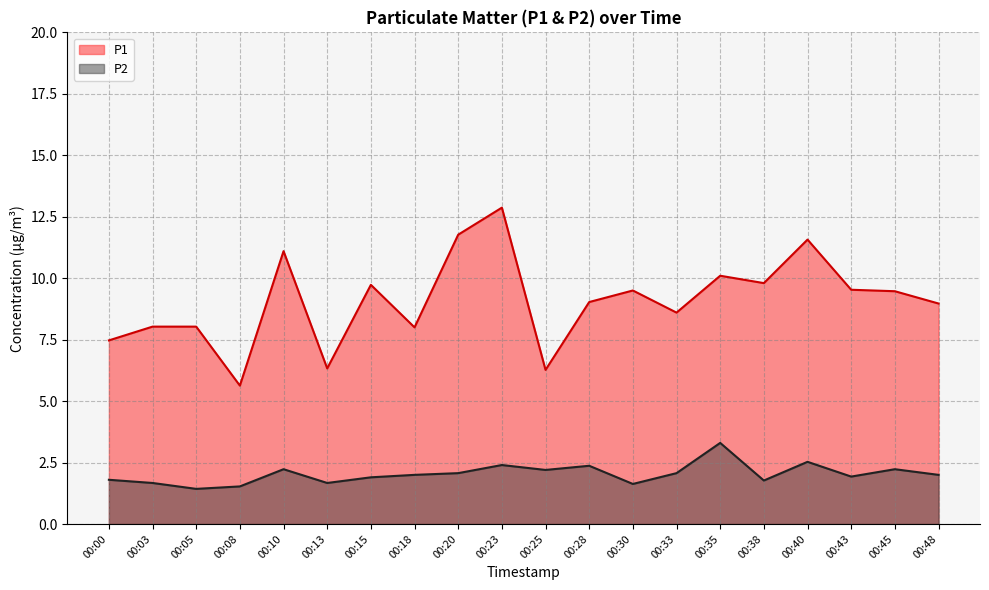

Between 00:10 and 00:28, which series saw the biggest shift?

P1